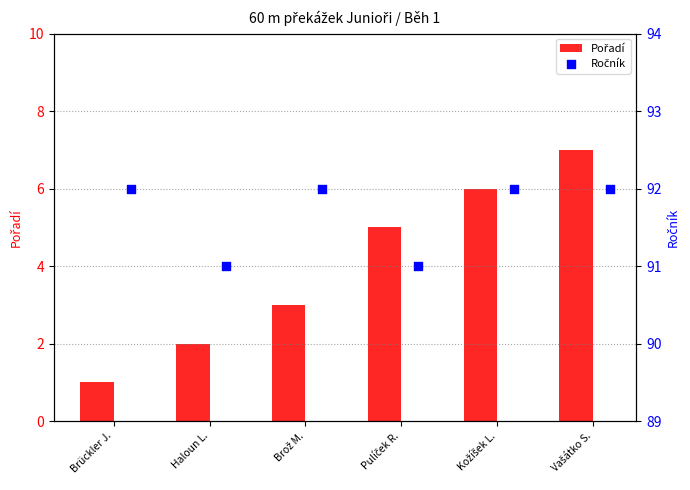

What are all the series names shown in the legend?

Pořadí, Ročník